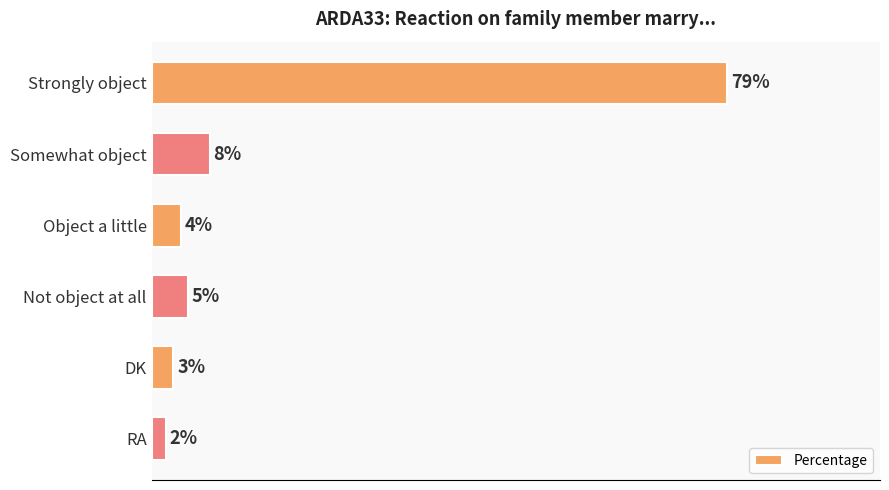

Which has a higher value, DK or Somewhat object?

Somewhat object